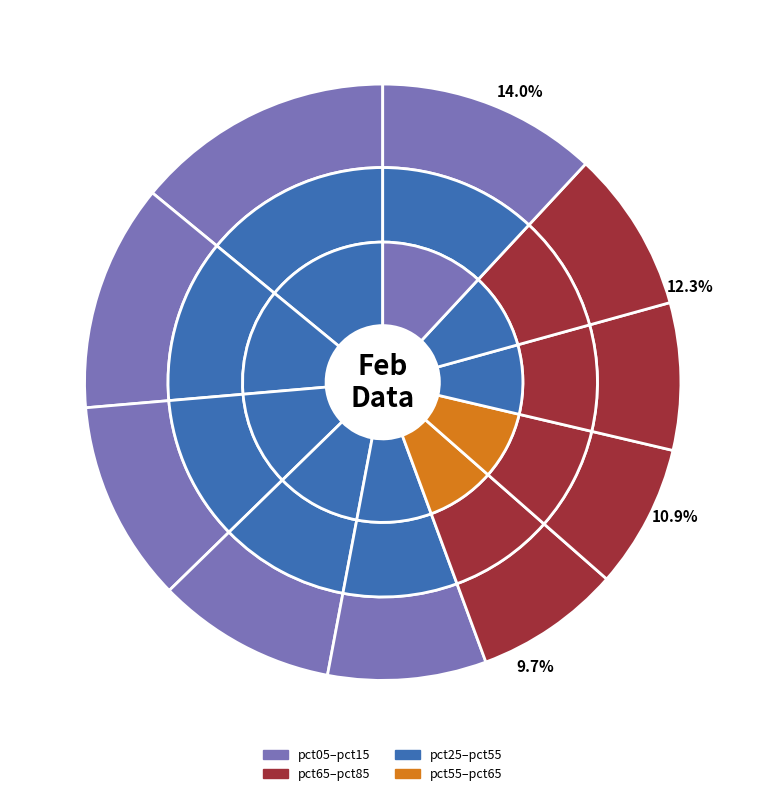

Is pct95 the majority of the pie?

No